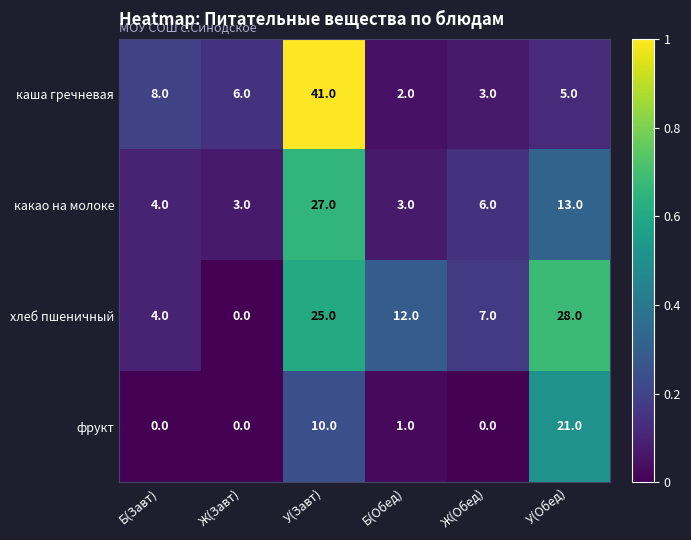

What is the difference between the какао на молоке values at У(Завт) and У(Обед)?

14